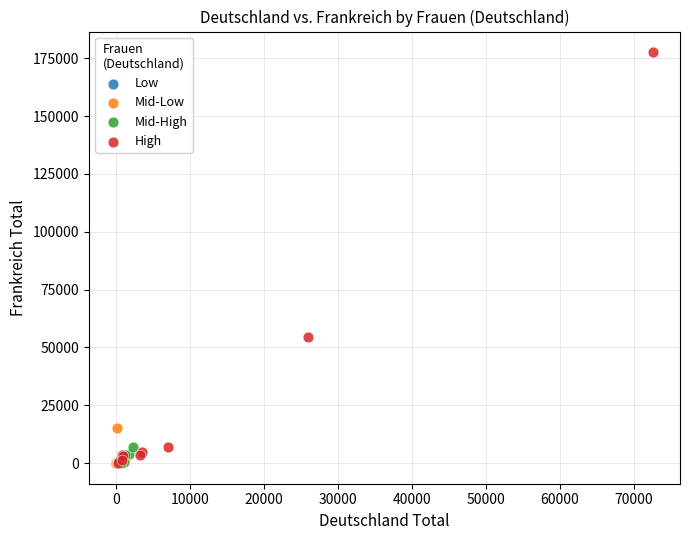

Which series reaches the maximum Y coordinate?

High